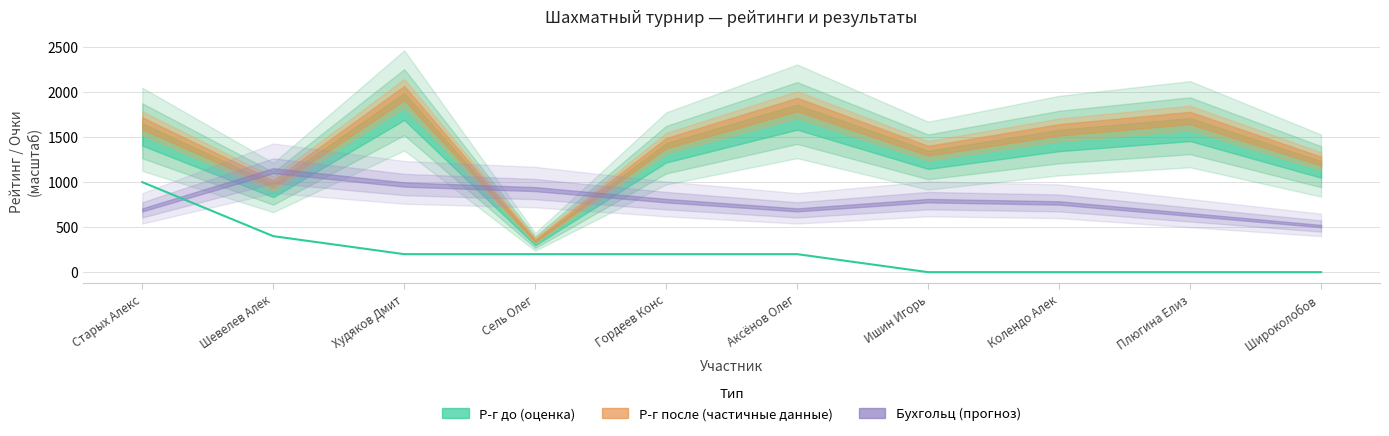

Which series has the widest spread of values?

Р-г до